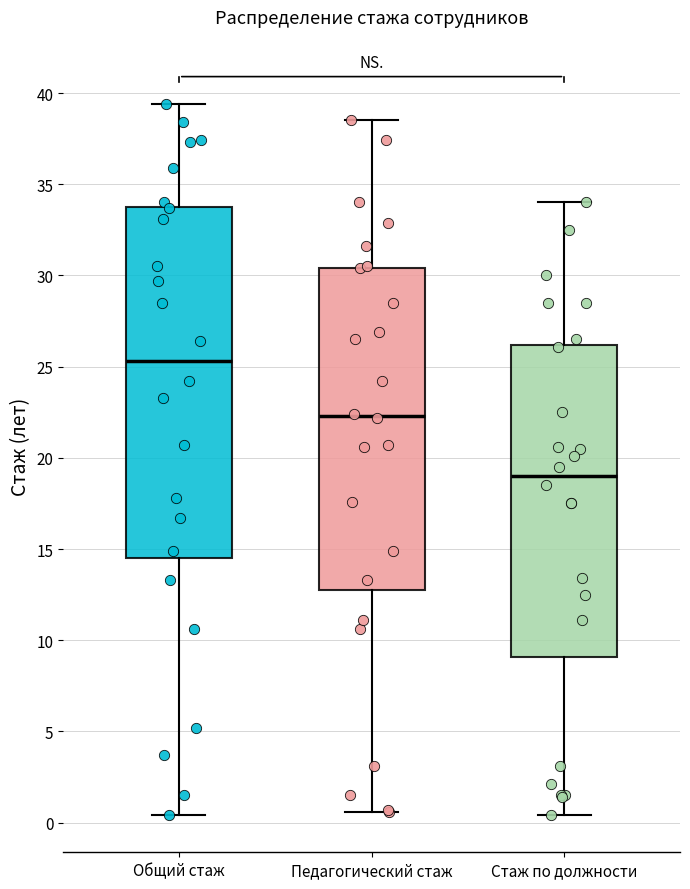

Comparing the boxes themselves (not the whiskers), which one is the tallest?

Общий стаж